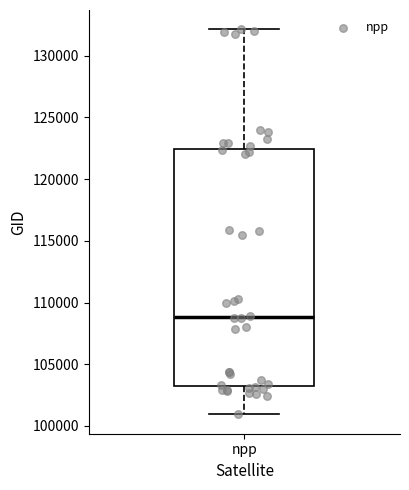

Read this box plot against the y-axis: the position of the median line, the range covered by the box, and the ends of both whiskers. The values are not printed on the chart, so give them approximately, as read against the axis.

median 109000, box 103000 to 122500, whiskers 101000 to 132000